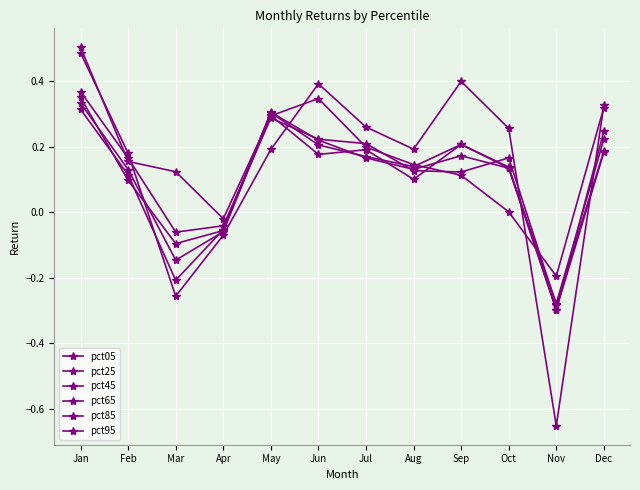

How many negative values does the pct45 series have?

3